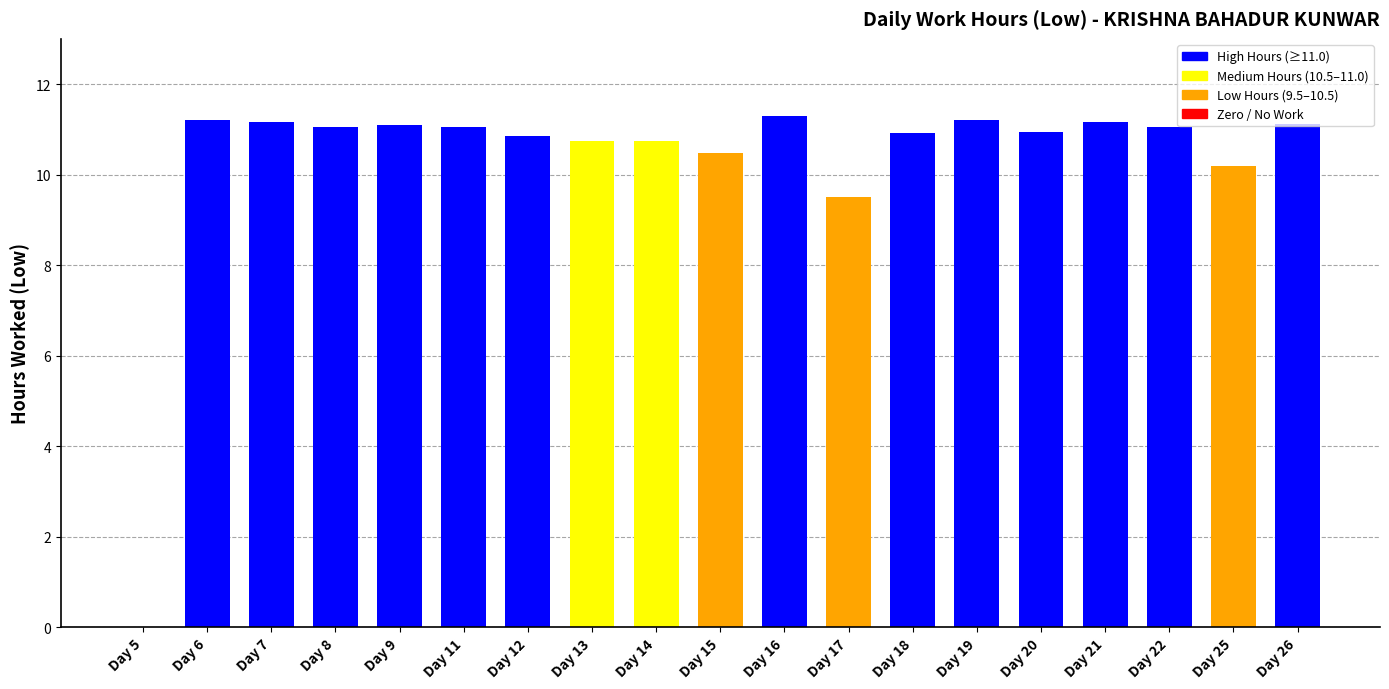

True or false: the data shows 3.5 at Day 14.

False